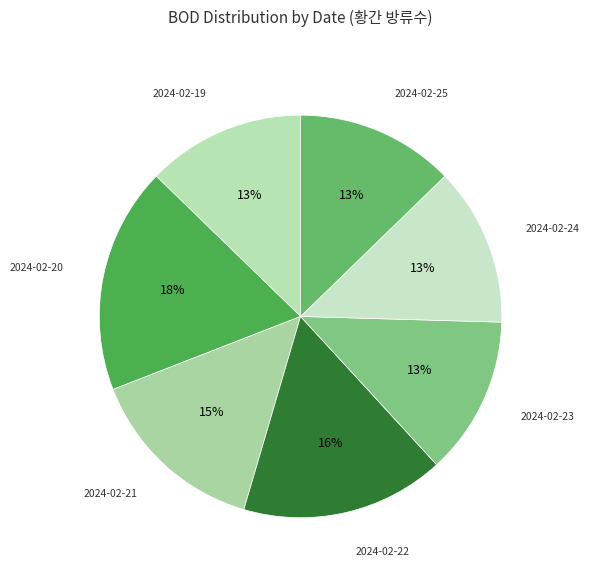

How many slices are in this pie chart?

7